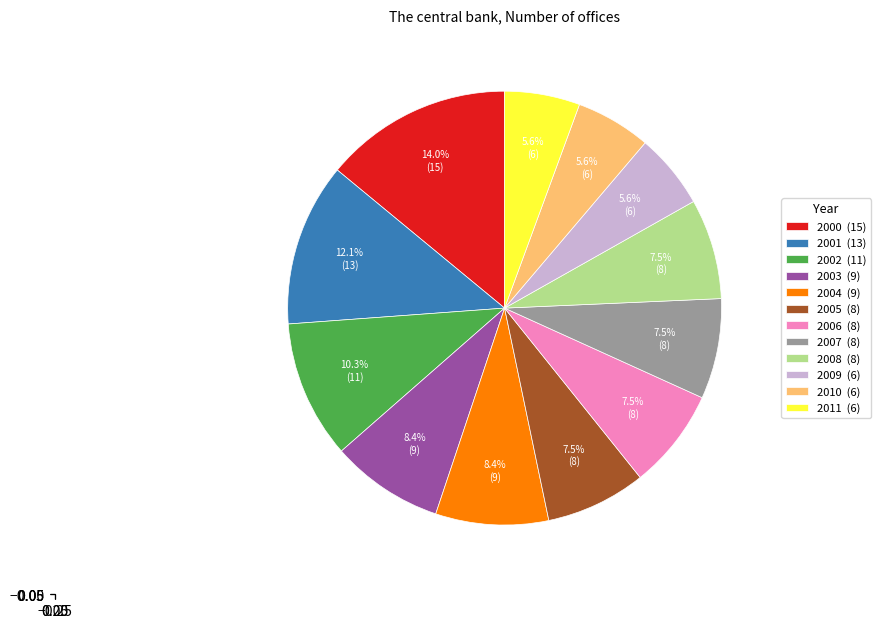

How much of the chart is everything except 2004 (9)?

91.6%